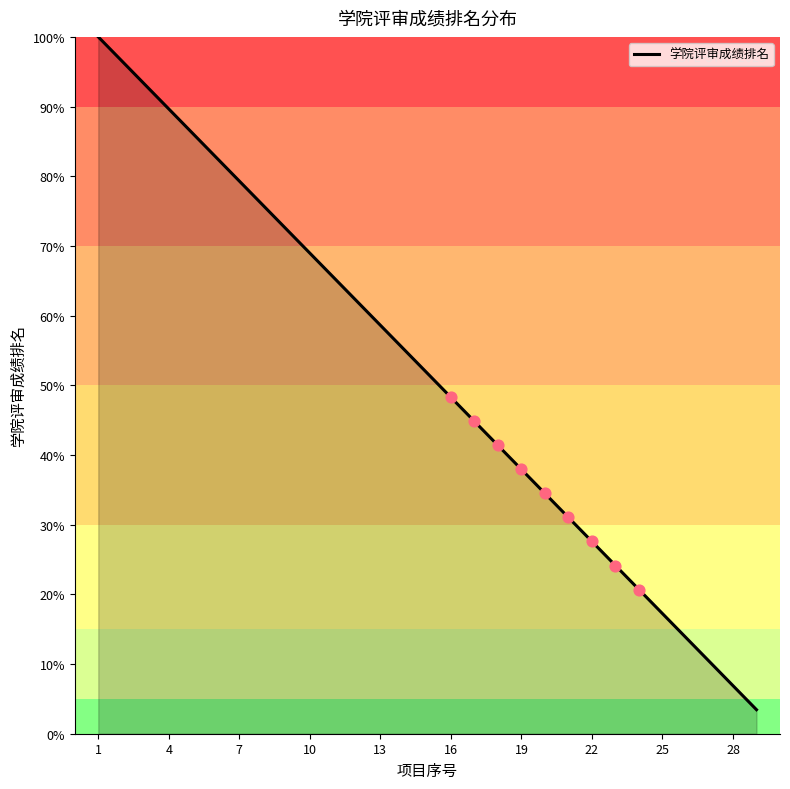

What is the difference between the maximum and minimum values?

96.6